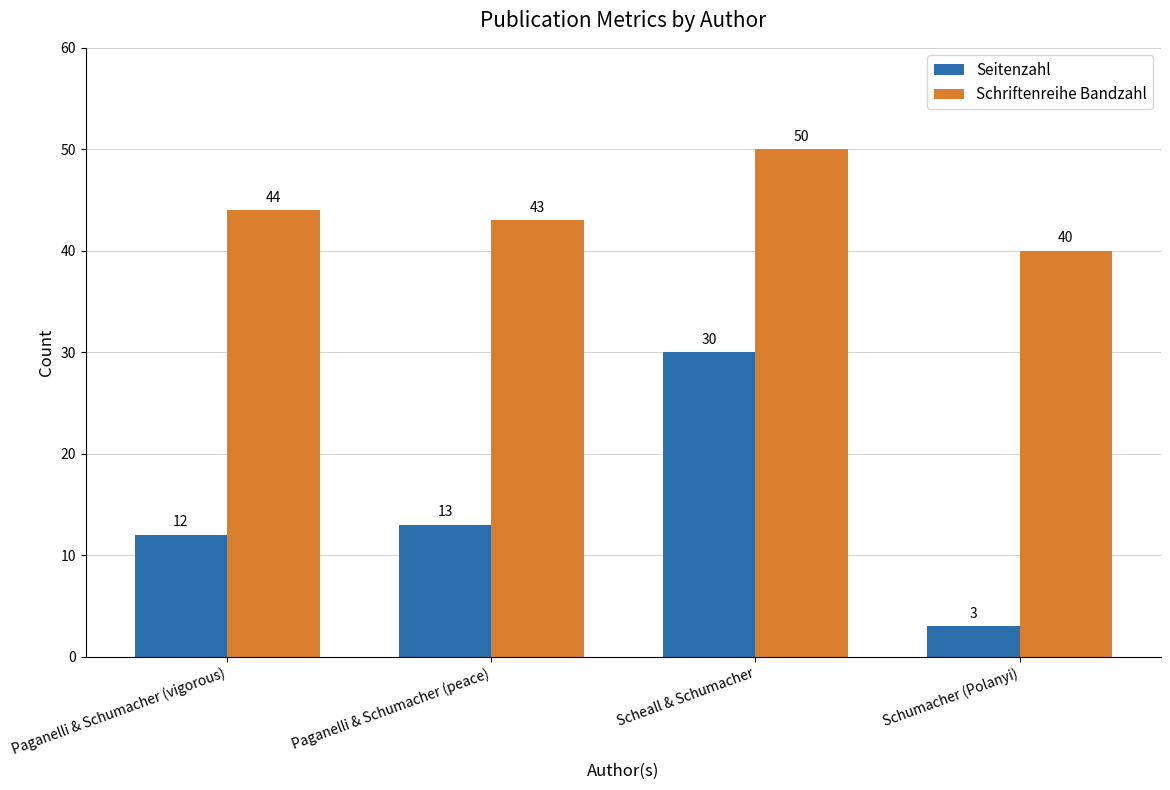

Are the bars grouped side by side (vs. stacked)?

Yes